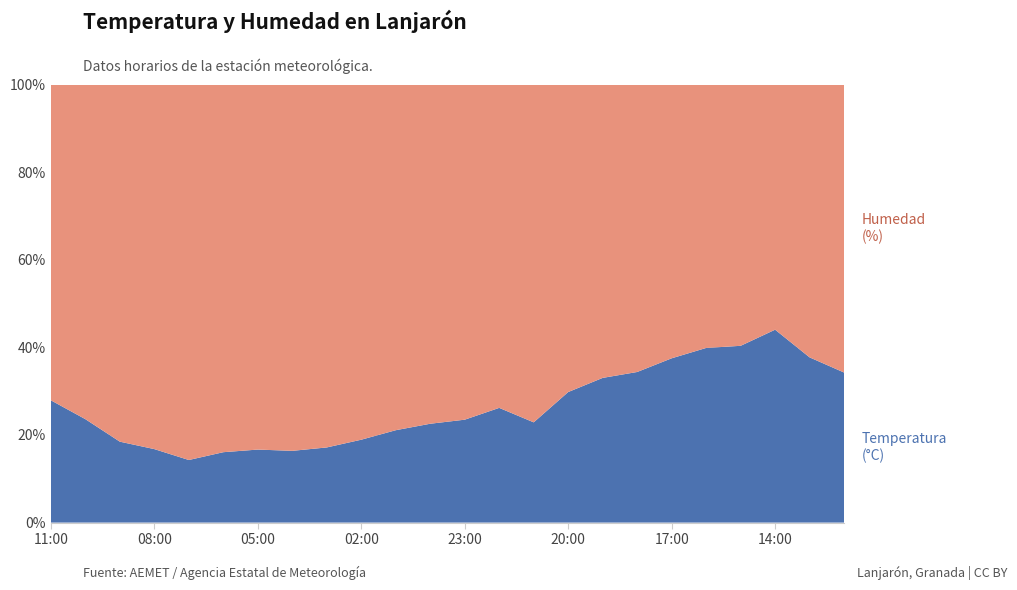

Reading left to right, transcribe all the data shown in this chart.

Temperatura (°C): 11:00=18.2	10:00=17.0	09:00=14.5	08:00=13.1	07:00=12.5	06:00=13.4	05:00=14.0	04:00=14.1	03:00=14.7	02:00=15.4	01:00=16.3	00:00=16.9	23:00=17.5	22:00=18.8	21:00=18.1	20:00=20.8	19:00=21.7	18:00=22.0	17:00=22.8	16:00=23.2	15:00=23.0	14:00=23.6	13:00=22.4	12:00=22.4
Humedad (%): 11:00=47.0	10:00=55.0	09:00=64.0	08:00=65.0	07:00=75.0	06:00=70.0	05:00=70.0	04:00=72.0	03:00=71.0	02:00=66.0	01:00=61.0	00:00=58.0	23:00=57.0	22:00=53.0	21:00=61.0	20:00=49.0	19:00=44.0	18:00=42.0	17:00=38.0	16:00=35.0	15:00=34.0	14:00=30.0	13:00=37.0	12:00=43.0